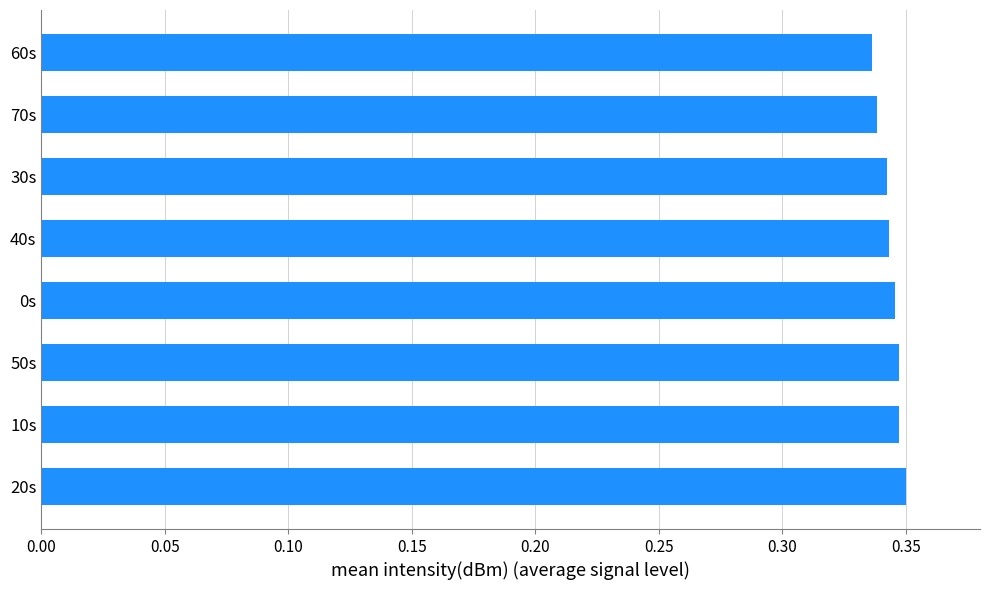

True or false: the data shows 0.5 at 40s.

False